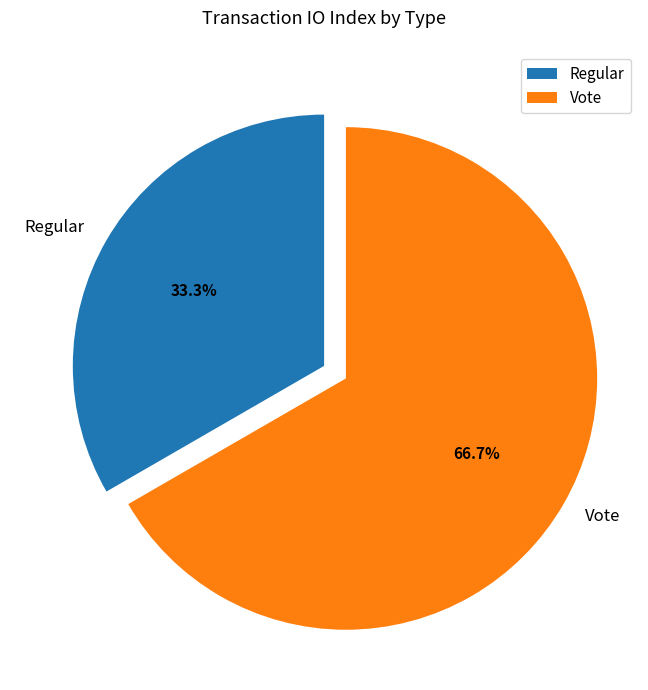

What portion of the pie excludes Regular?

66.7%